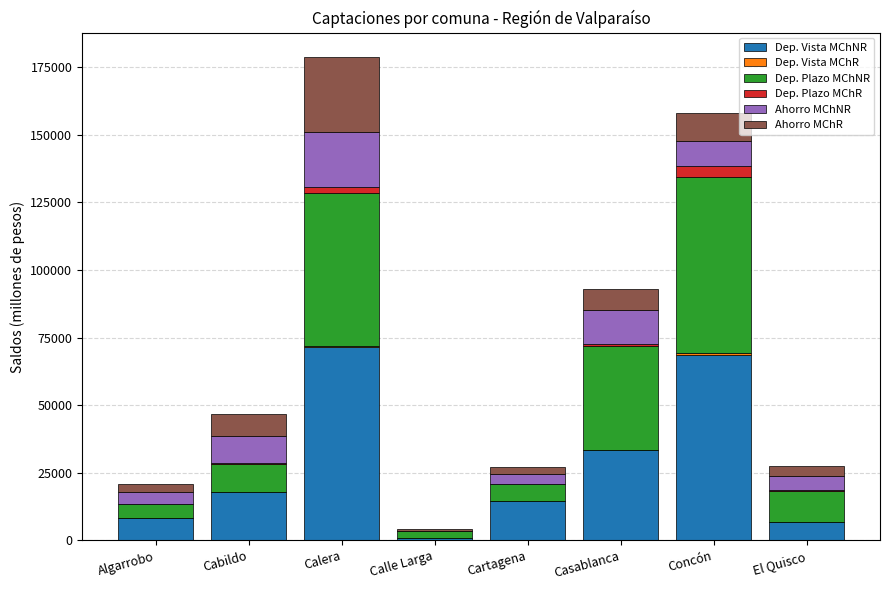

What is the maximum value for Dep. Vista MChNR?

71621.2